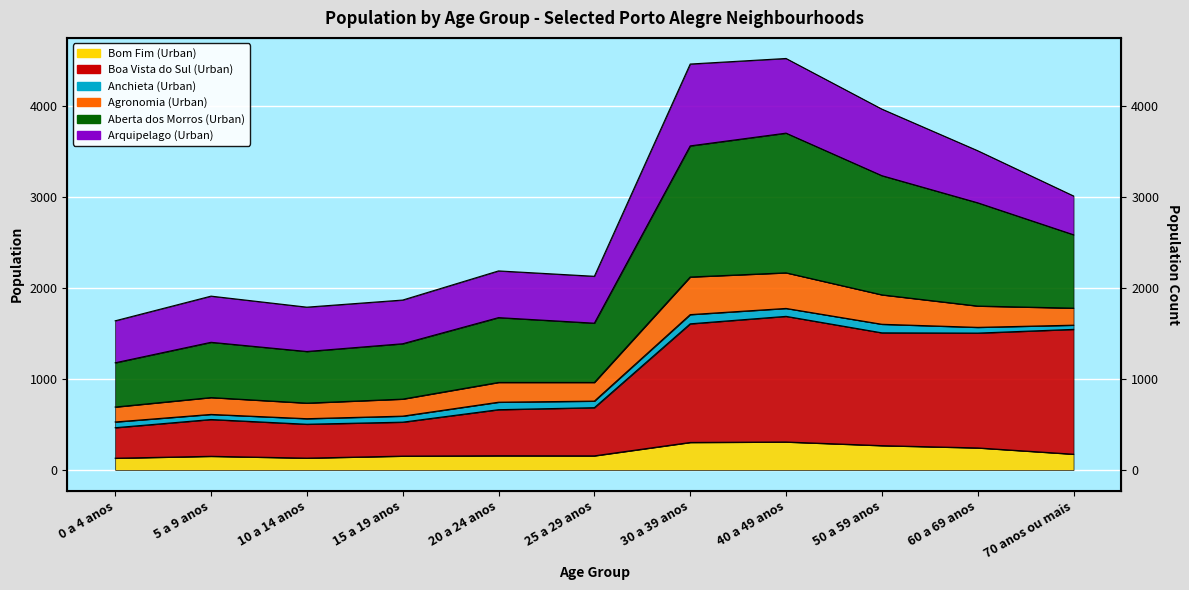

What is the average value of the Bom Fim (Urban) series?

197